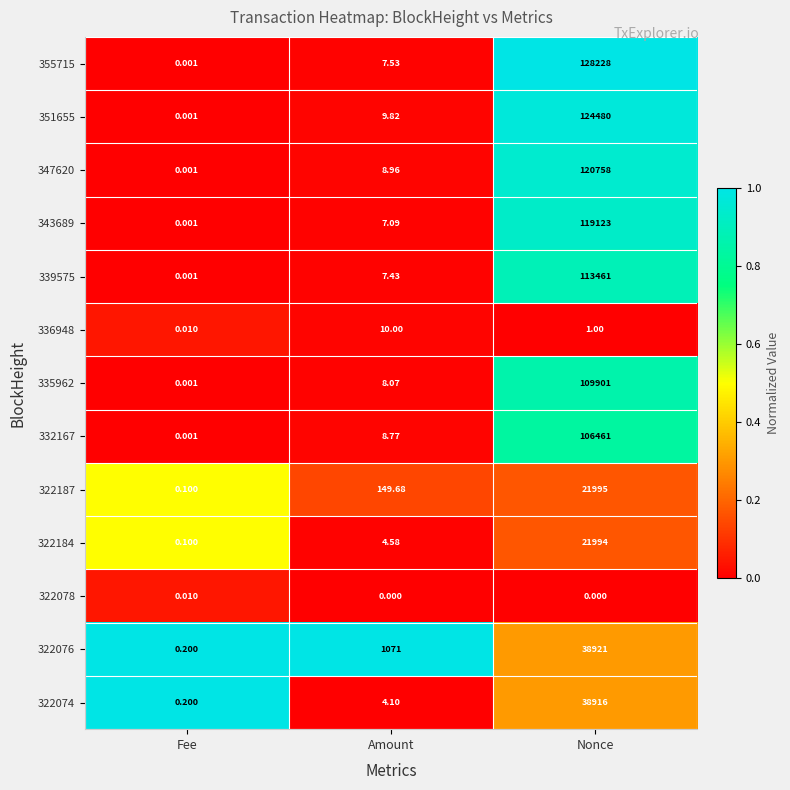

Which series changed the most between Fee and Nonce?

355715